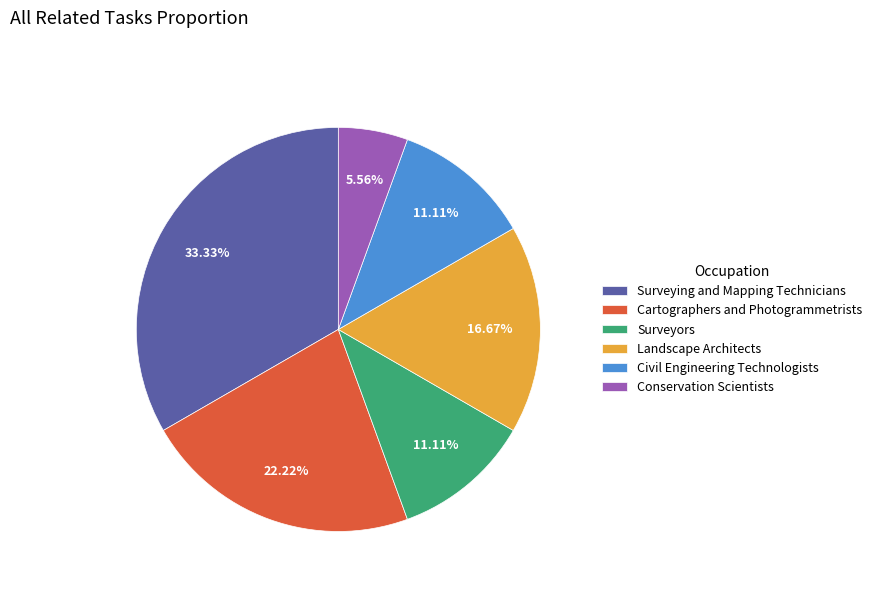

To the nearest percent, what is the average slice percentage?

17%